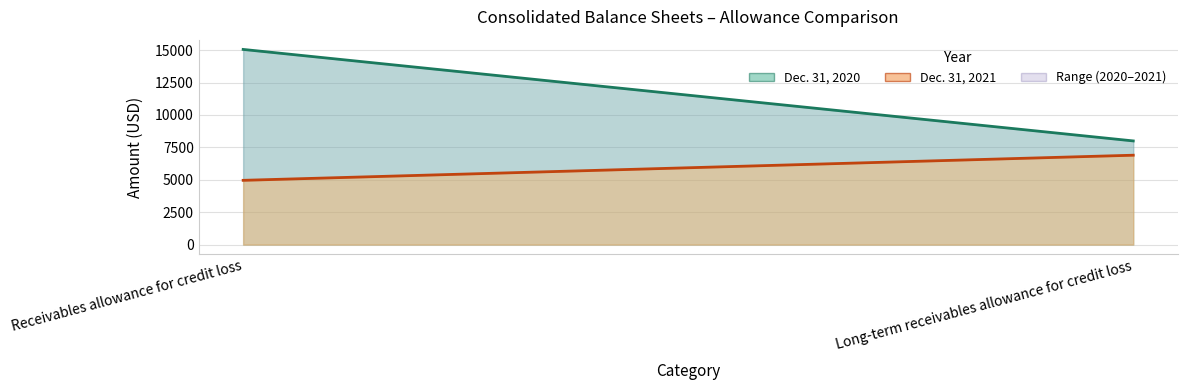

Rank the series by their average value, from lowest to highest.

Dec. 31, 2021, Dec. 31, 2020